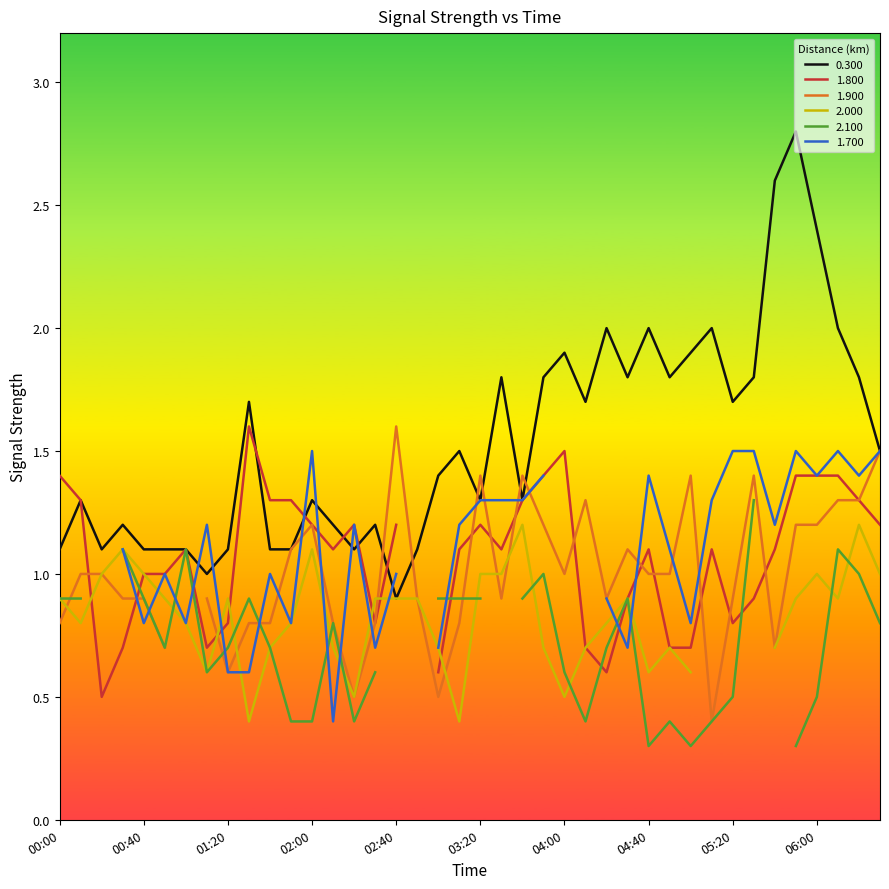

The 2.100 series shows 0.2 at 02:20. True or false?

False